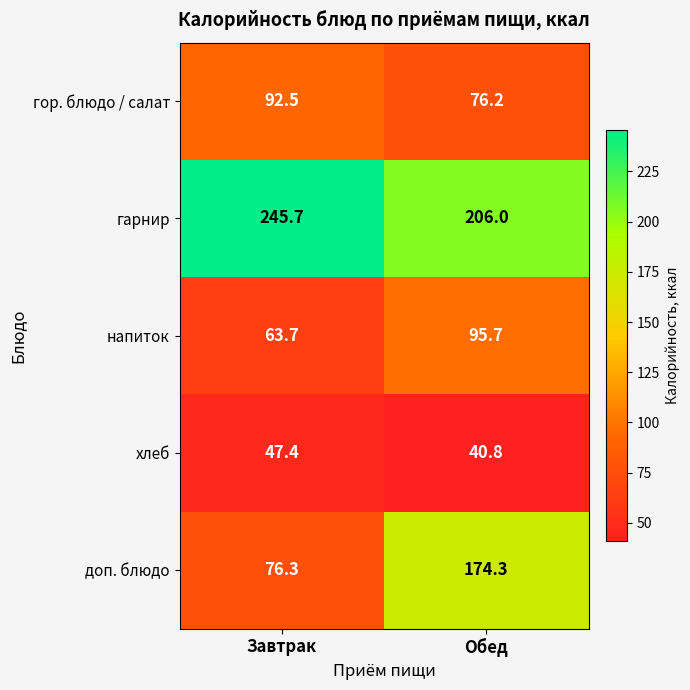

Which series has the largest total across all categories?

гарнир